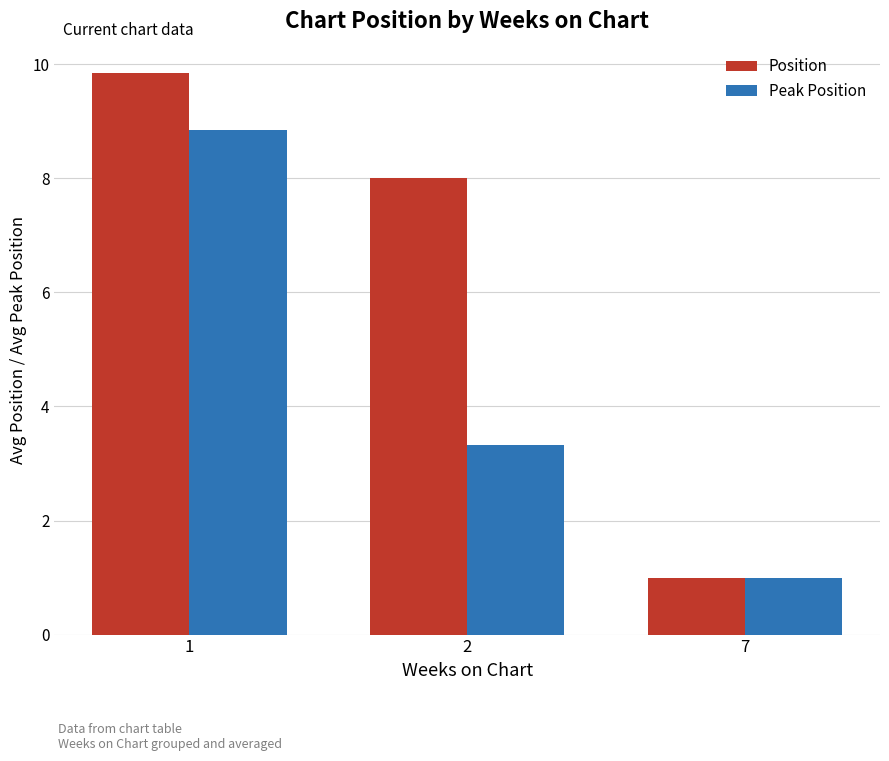

Rank the series at 1 from lowest to highest value.

Peak Position, Position